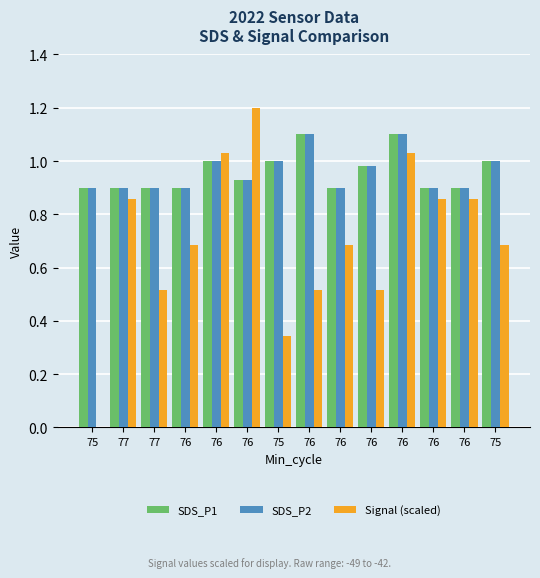

At which category is the sum across all series the highest?

76